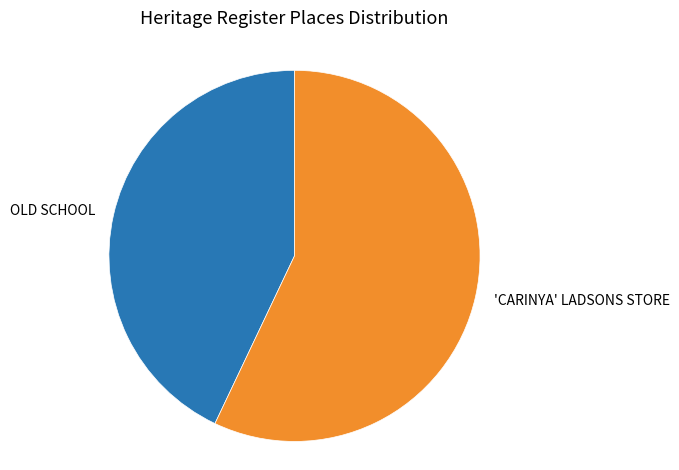

Combined, do 'CARINYA' LADSONS STORE and OLD SCHOOL account for over 50%?

Yes